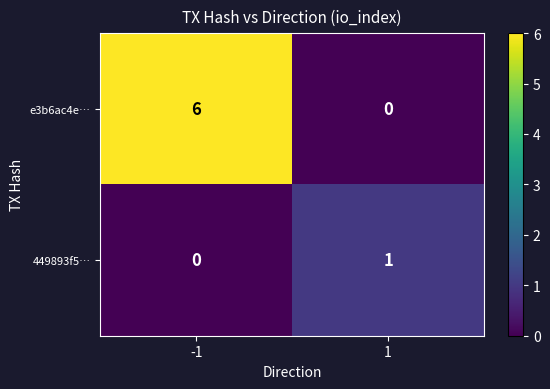

At -1, list the series in order from largest to smallest.

e3b6ac4e…, 449893f5…